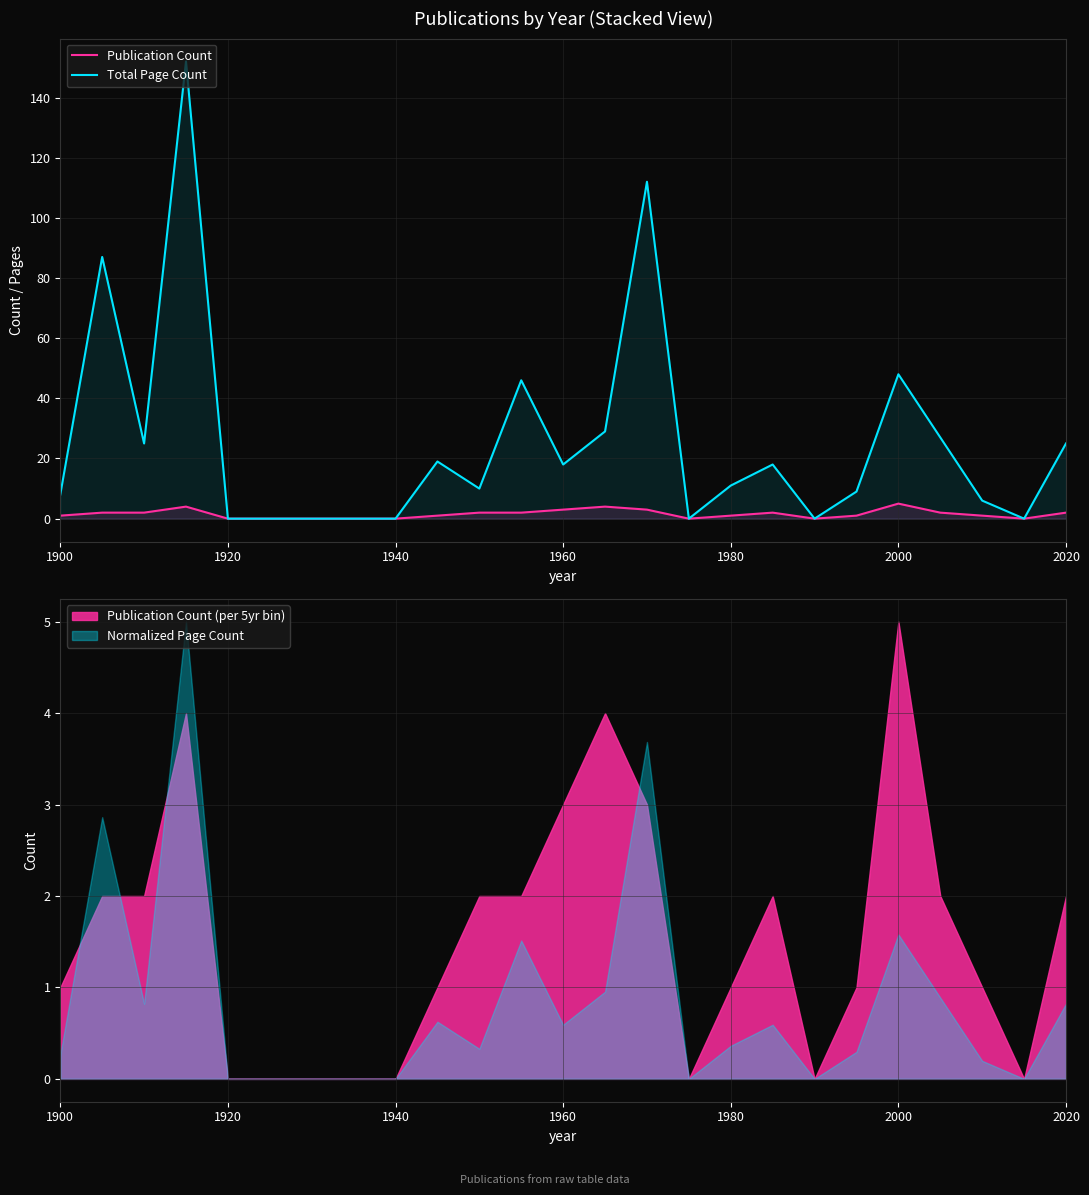

The Total Page Count series shows 13 at 2020. True or false?

False